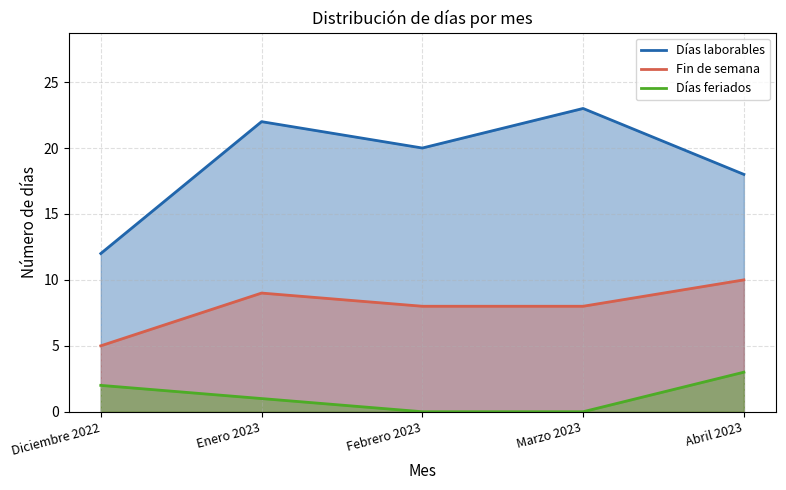

Which series changed the most between Enero 2023 and Abril 2023?

Días laborables